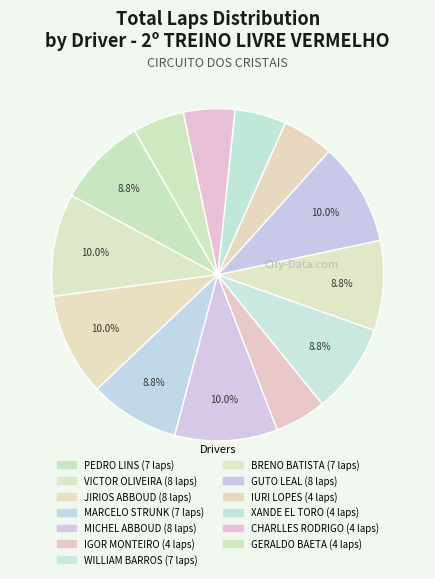

Count the number of slices in the pie.

13